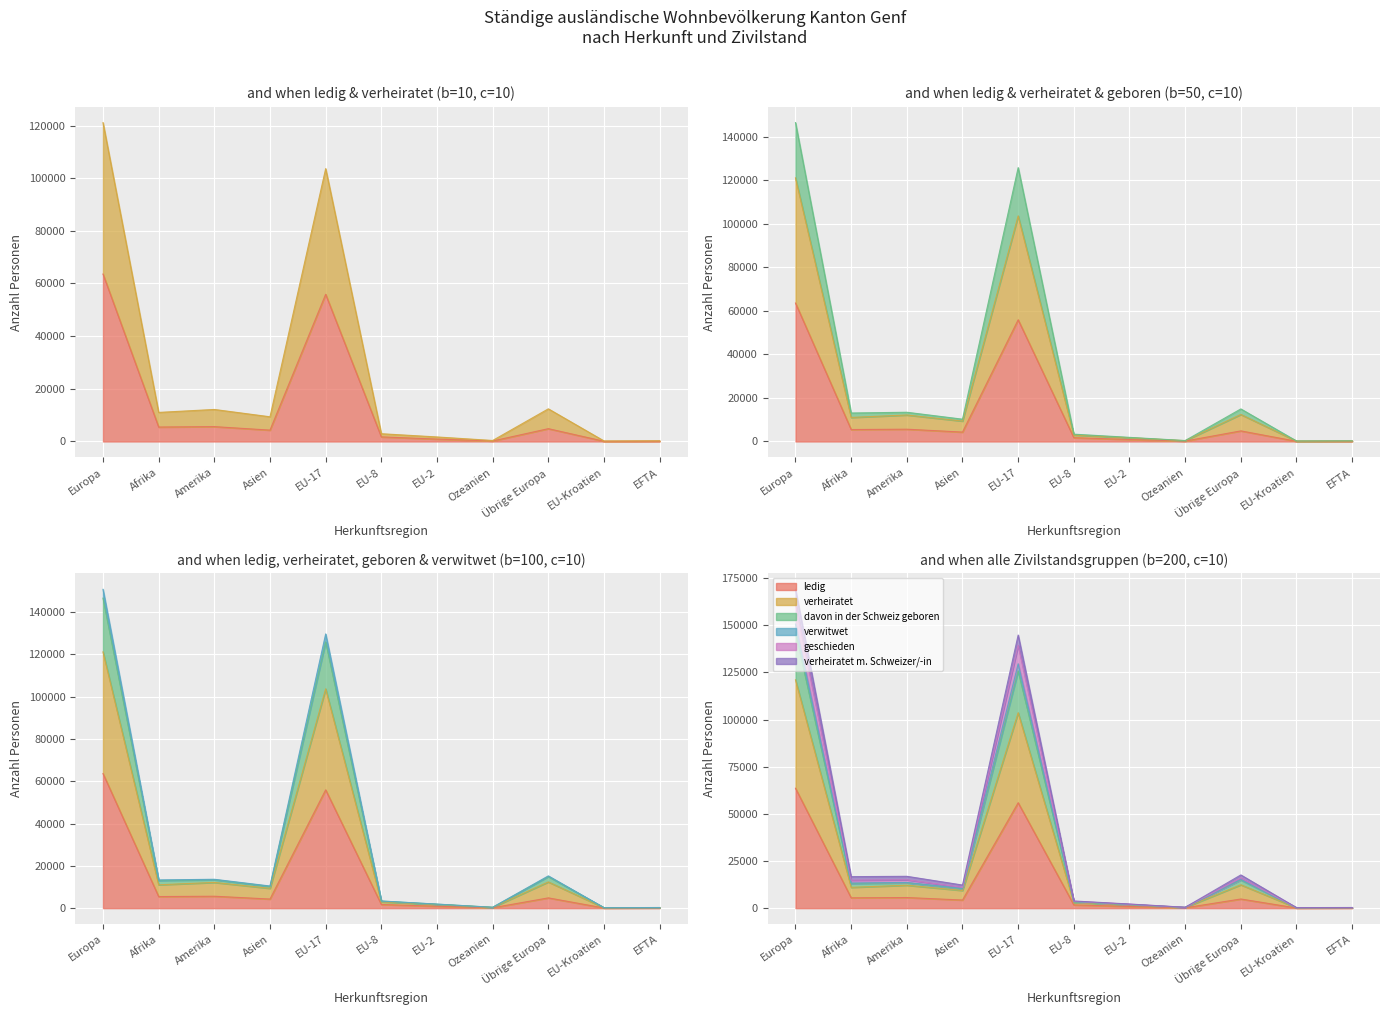

True or false: geschieden has a value of 4855 at Übrige Europa.

True